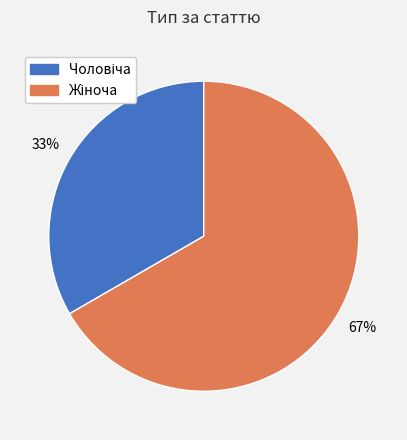

Is there a majority slice in this chart?

Yes